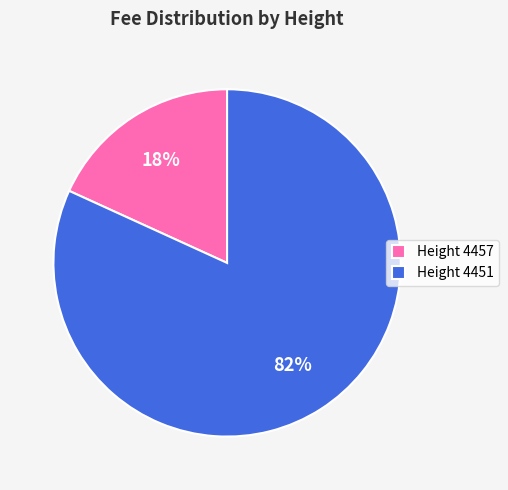

What is the smallest slice in the pie chart?

Height 4457